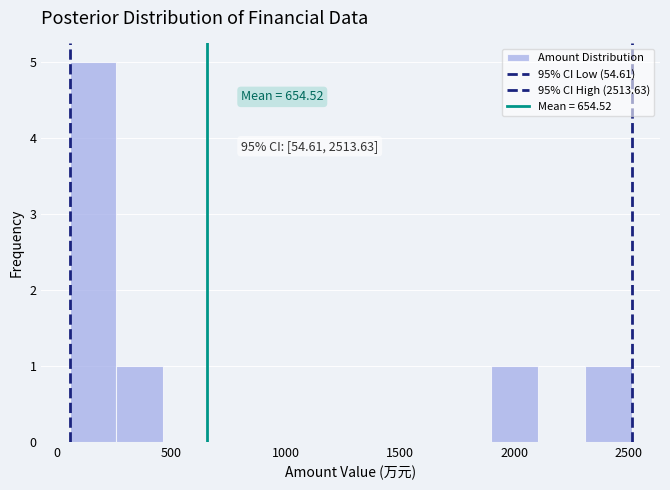

Over which range of the x-axis is the bar tallest?

50 to 250